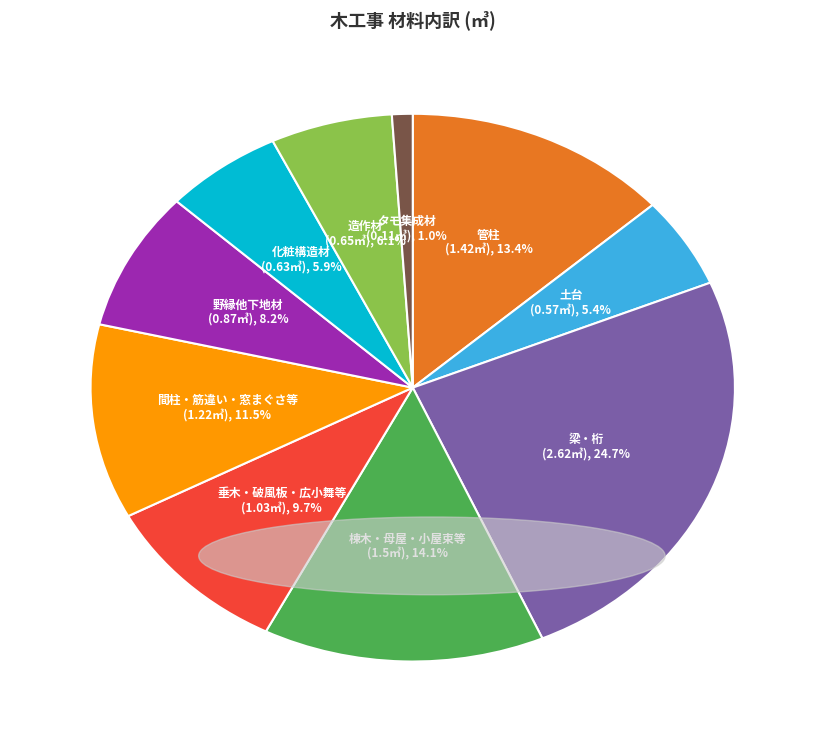

To the nearest percent, what portion does 梁・桁 represent?

25%